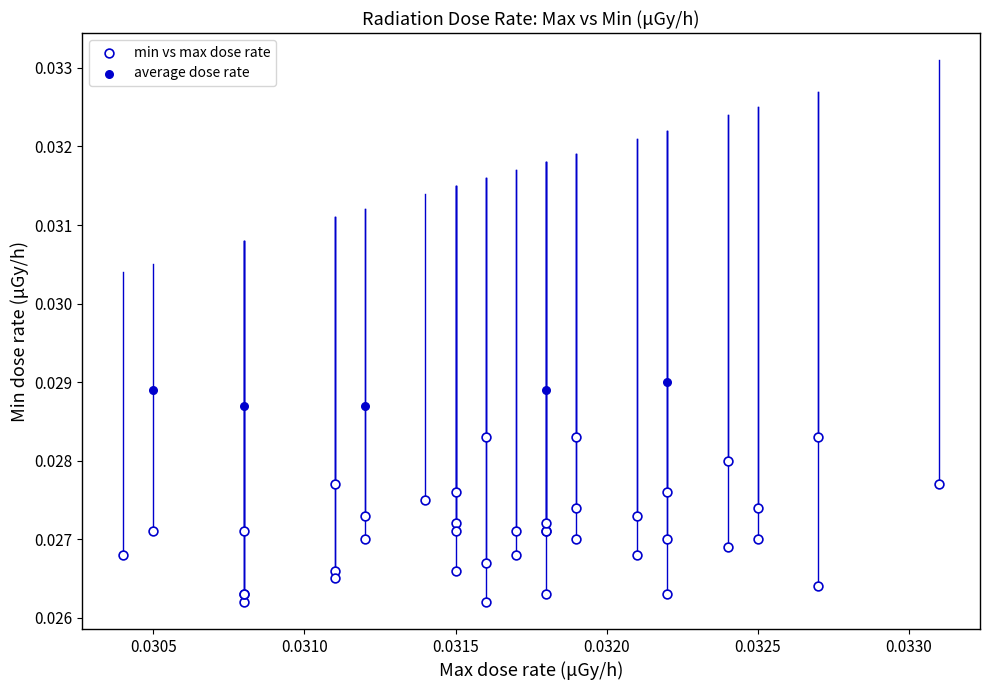

Which series reaches the minimum Y coordinate?

min vs max dose rate